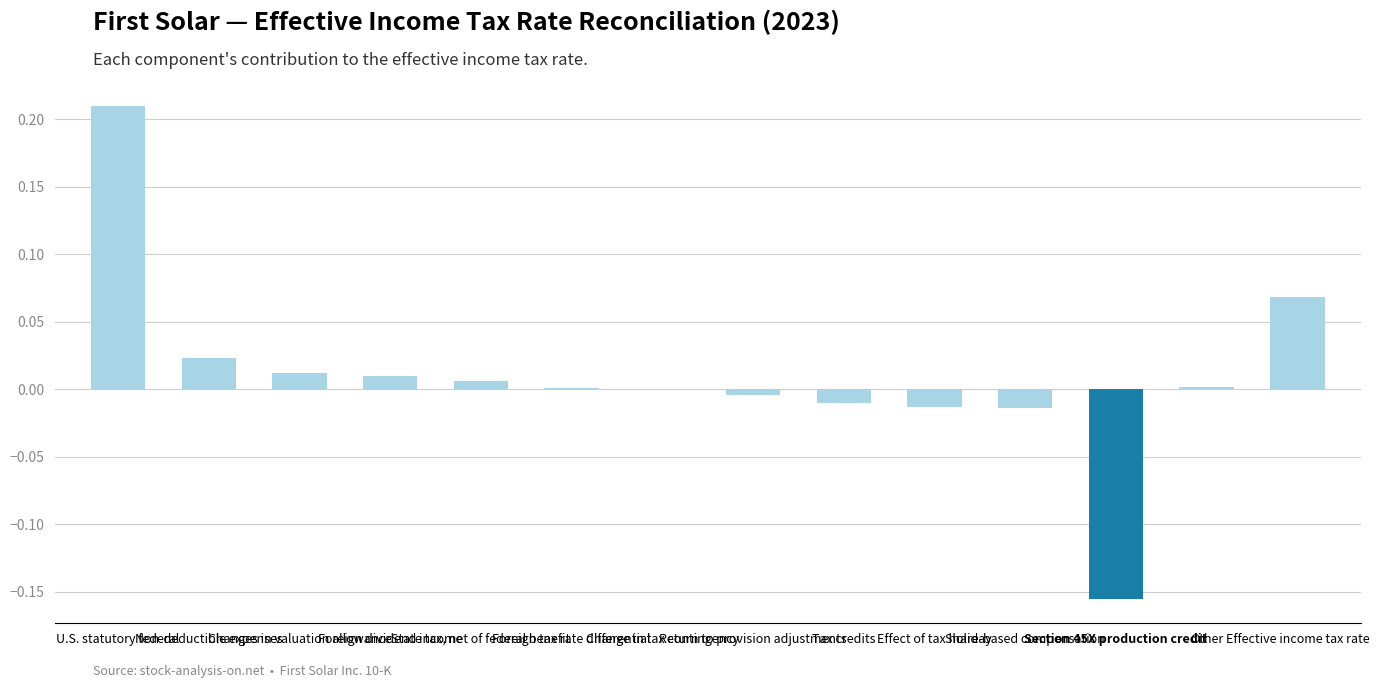

How many distinct data groups are displayed?

1